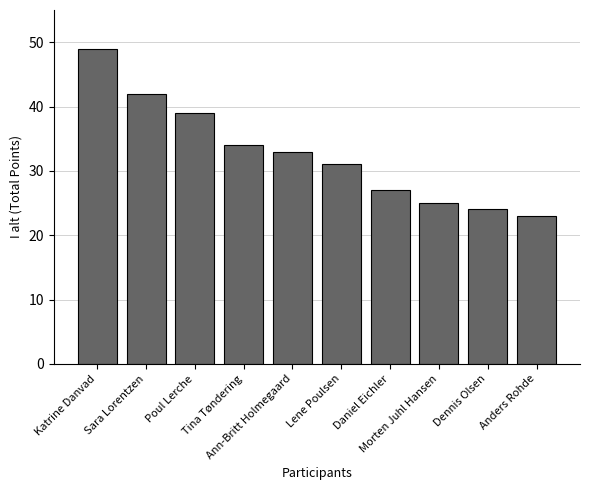

What position from the right is Tina Tøndering?

7